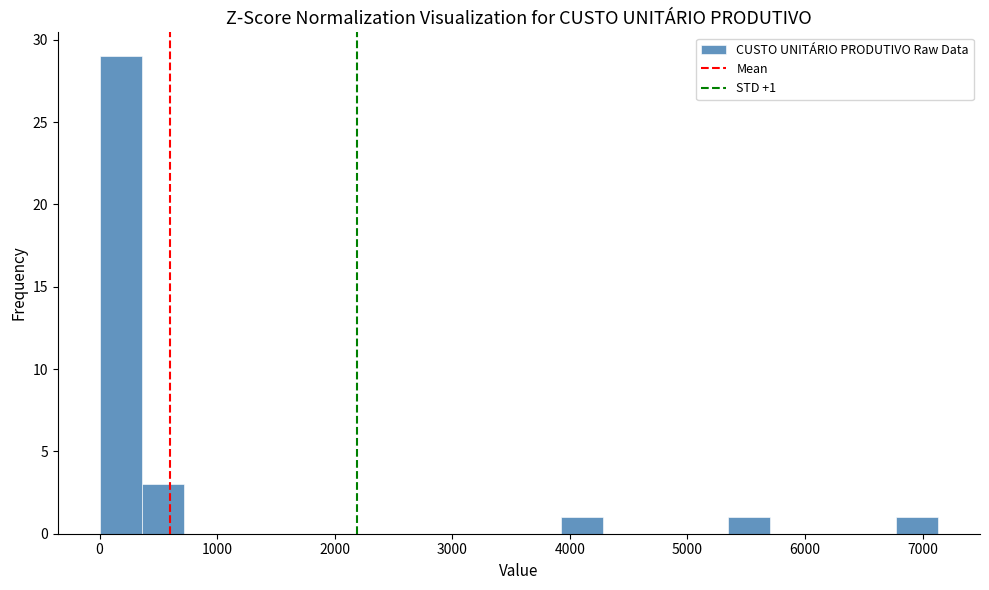

Read against the x-axis, roughly where is the centre of the tallest bar?

200